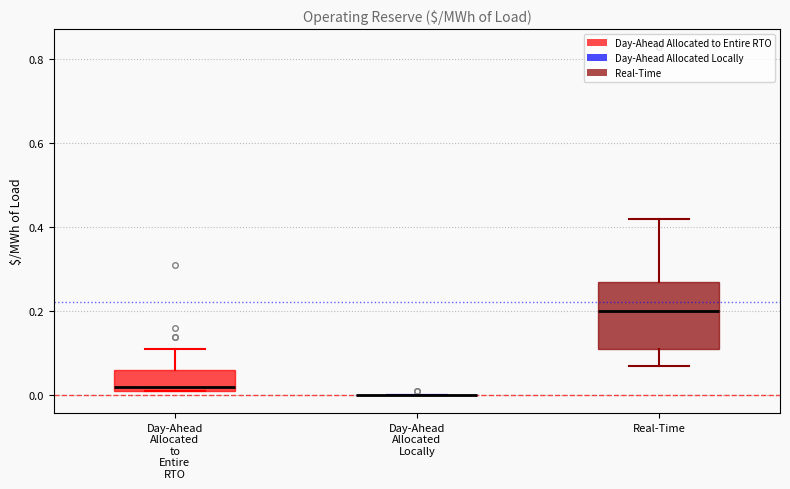

Comparing the boxes themselves (not the whiskers), which one is the tallest?

Real-Time